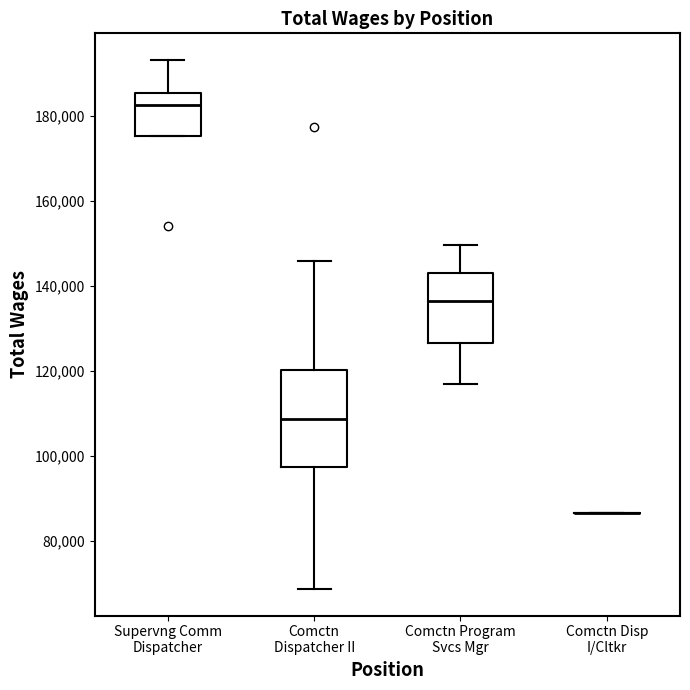

Where does the median line of the box for Comctn Program Svcs Mgr sit on the y-axis? The values are not printed on the chart, so give them approximately, as read against the axis.

136000